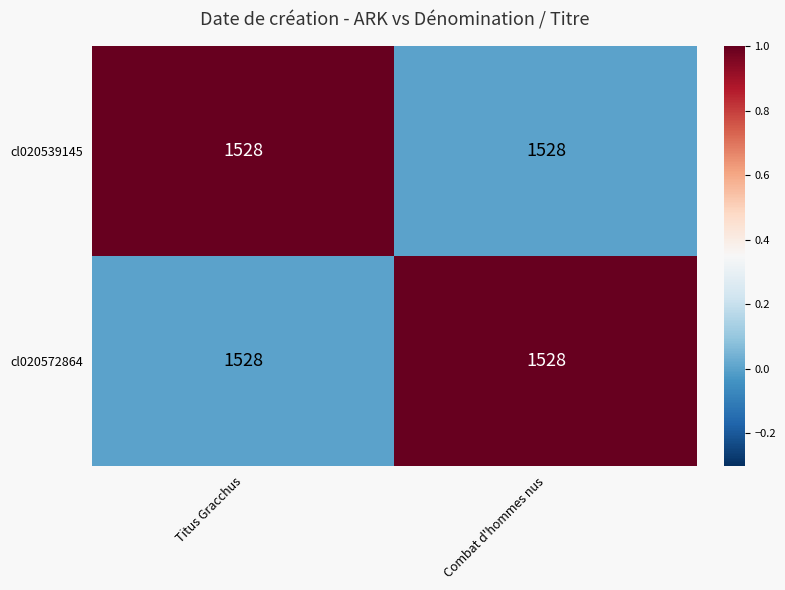

Rank the categories by cl020572864 value from highest to lowest.

Combat d'hommes nus, Titus Gracchus